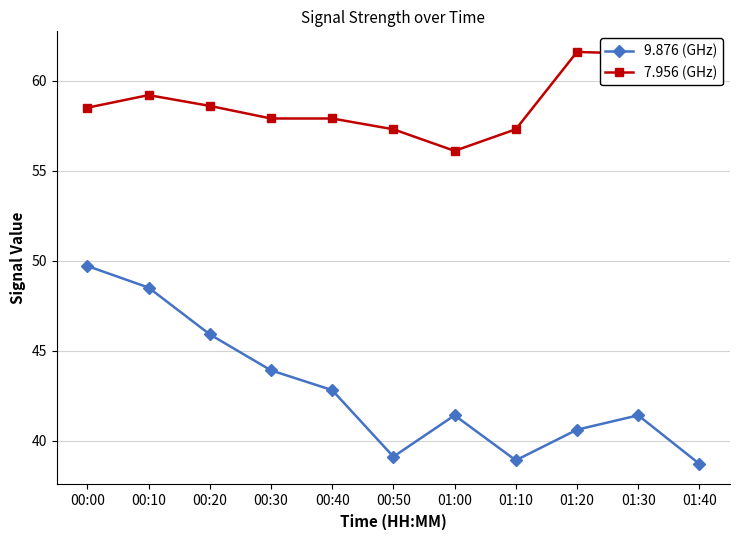

In 9.876 (GHz), how many points are lower than both neighbors (excluding endpoints)?

2